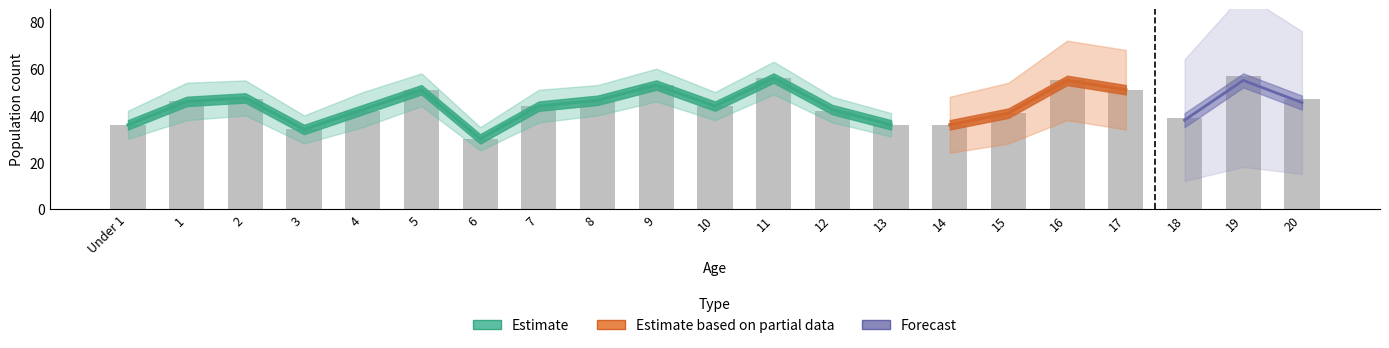

What is the label of the 2nd bar from the right?

19